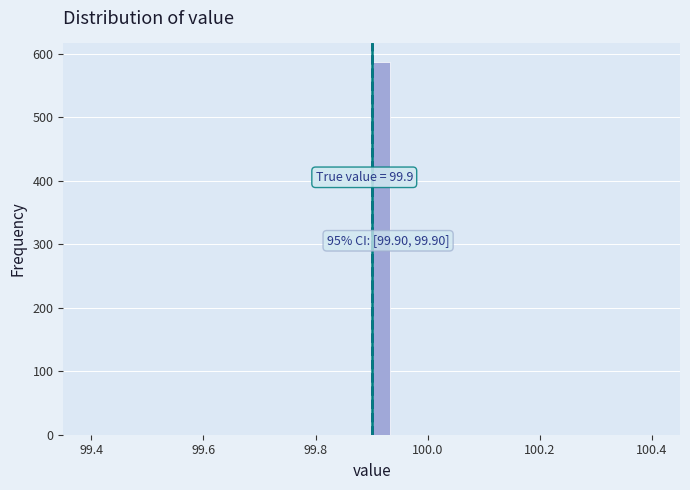

Read against the x-axis, roughly where is the centre of the tallest bar?

99.92